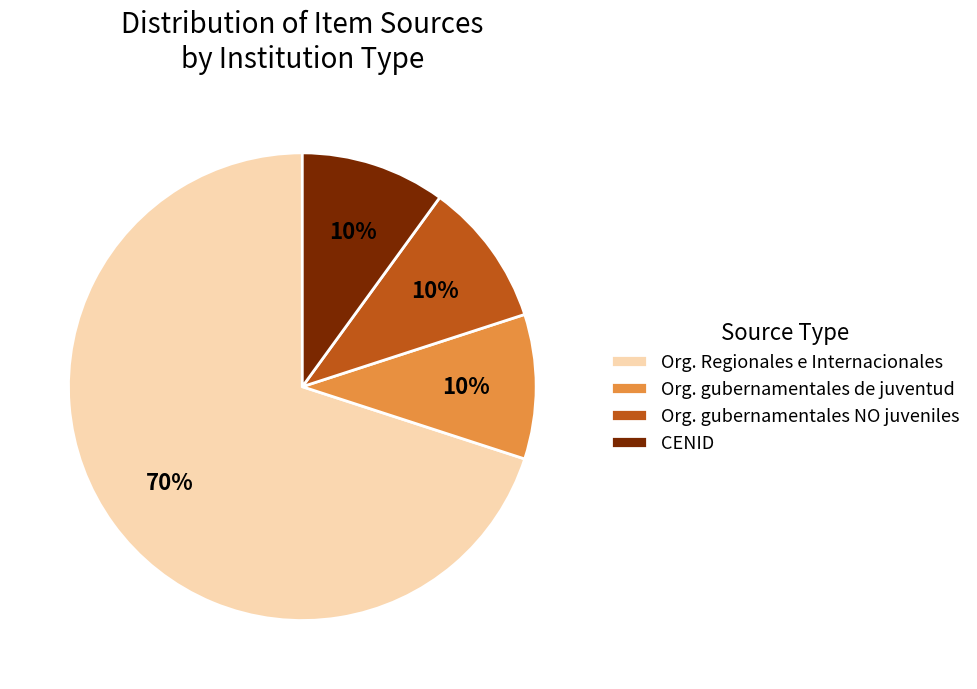

How many segments does this pie chart have?

4